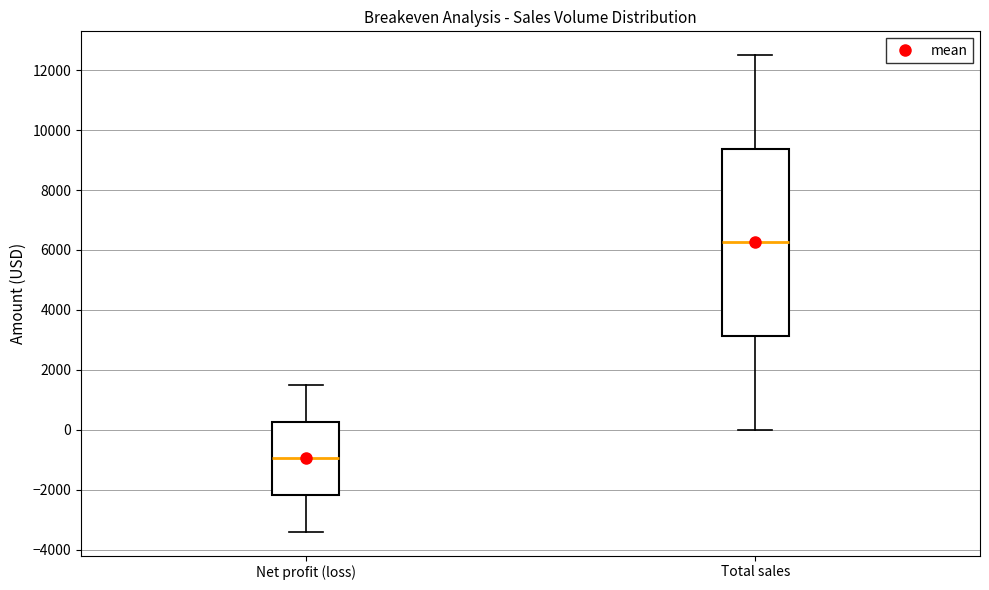

Where is the lower edge of the box for Total sales on the y-axis? The values are not printed on the chart, so give them approximately, as read against the axis.

3200